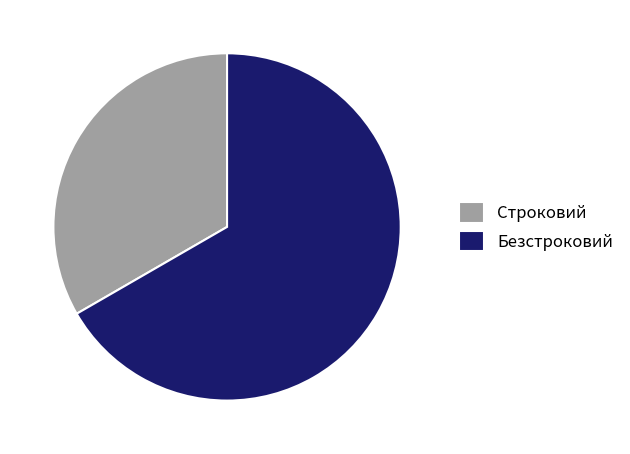

Combined, do Безстроковий and Строковий account for over 50%?

Yes